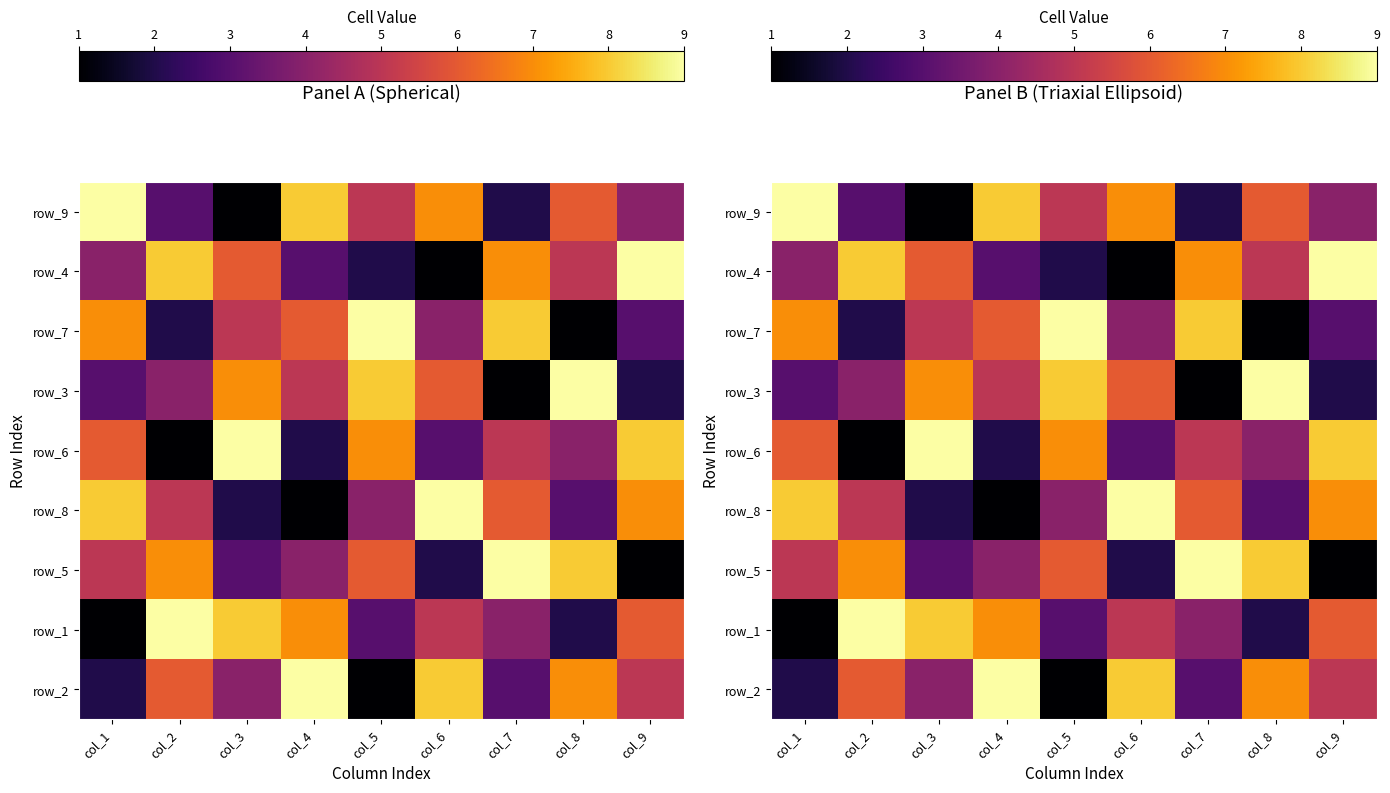

What is the smallest value displayed?

1